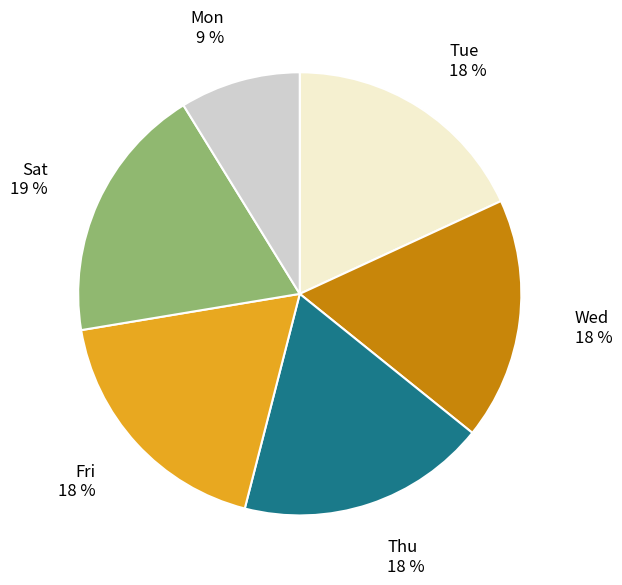

Is the sum of Thu and Sat greater than half?

No